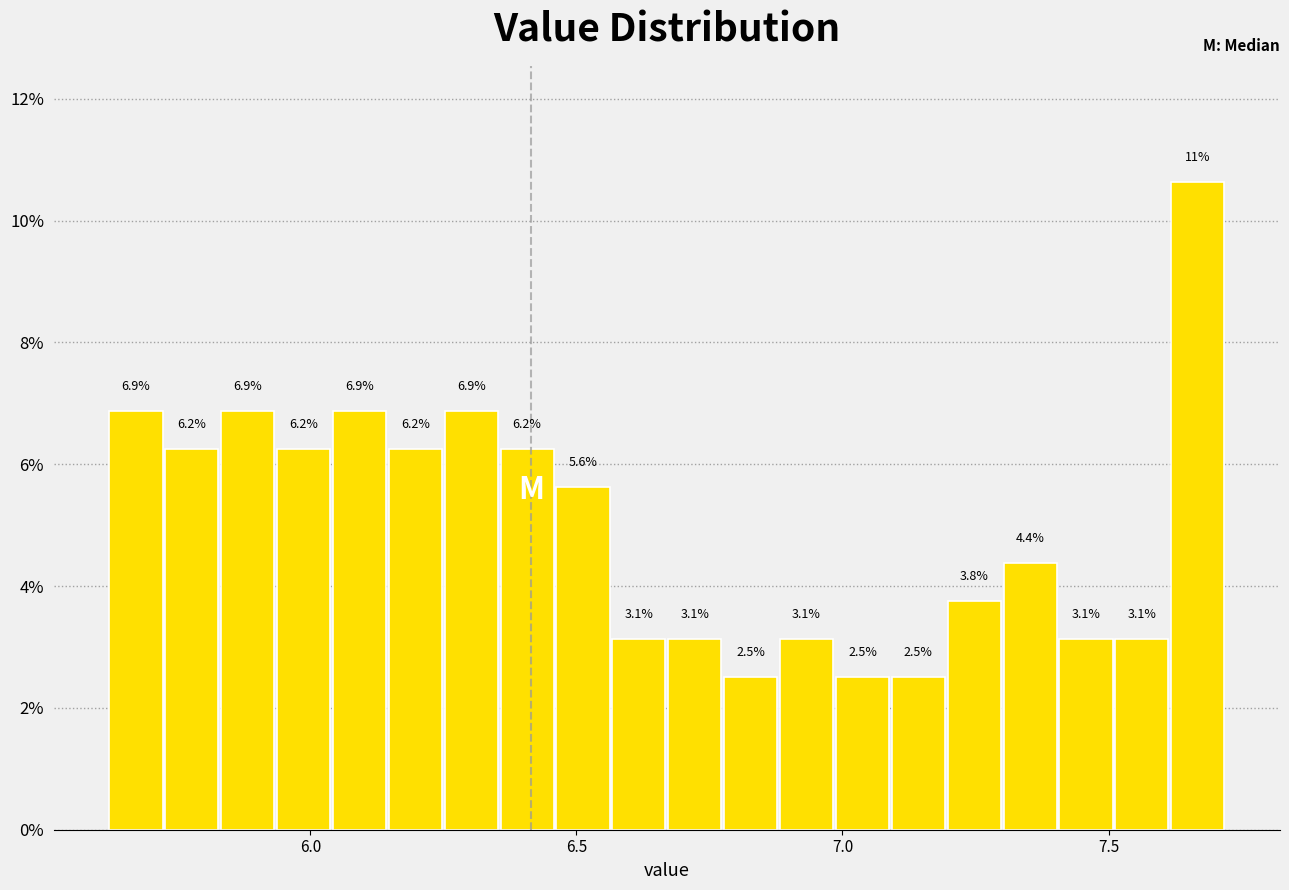

Around what value on the x-axis is the tallest bar? Give the approximate position of its centre, as read against the axis.

7.65